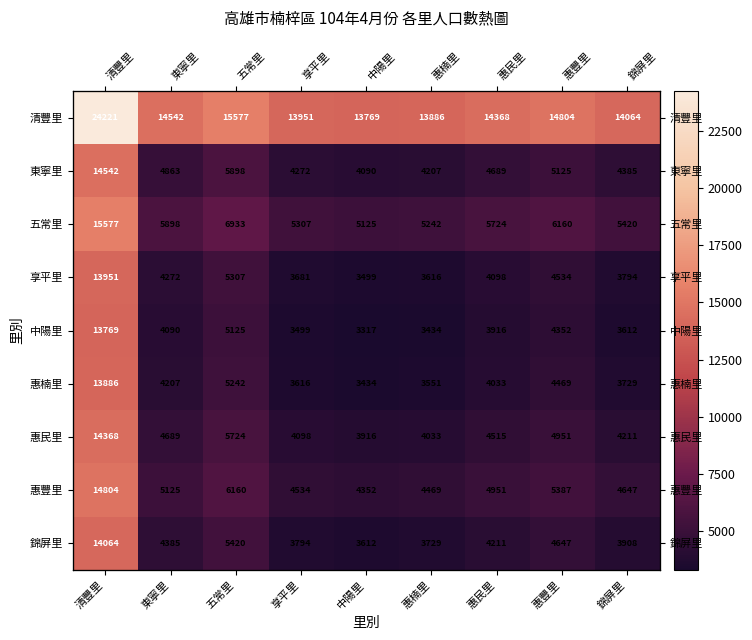

What is the approximate value of 清豐里 at 惠豐里?

14804.0